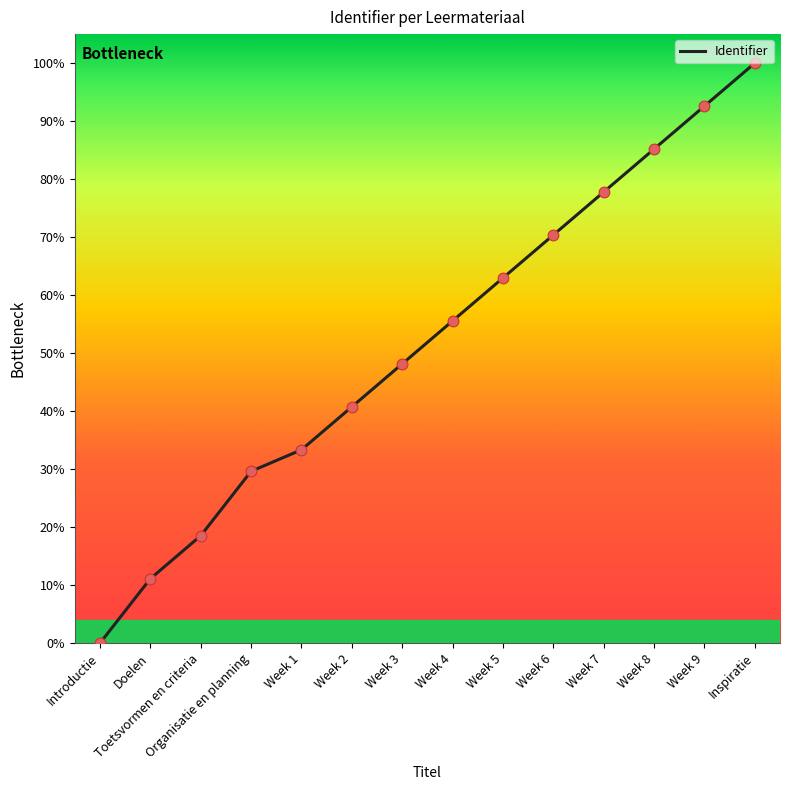

What is the change in value from Organisatie en planning to Week 1?

+3.7